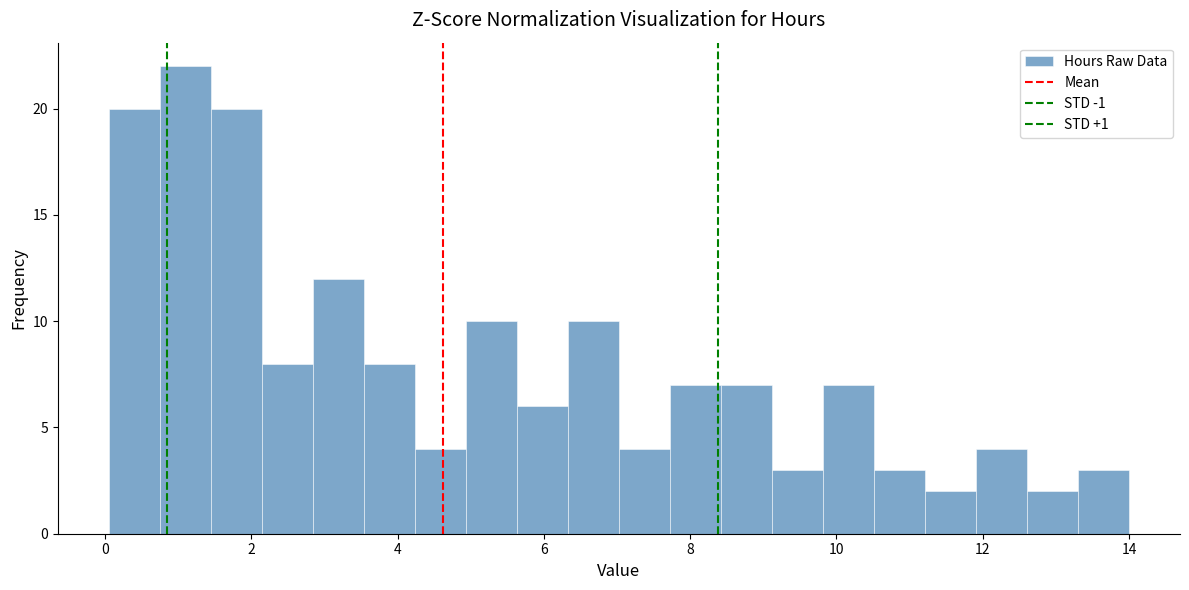

Read against the x-axis, roughly where is the centre of the tallest bar?

1.0